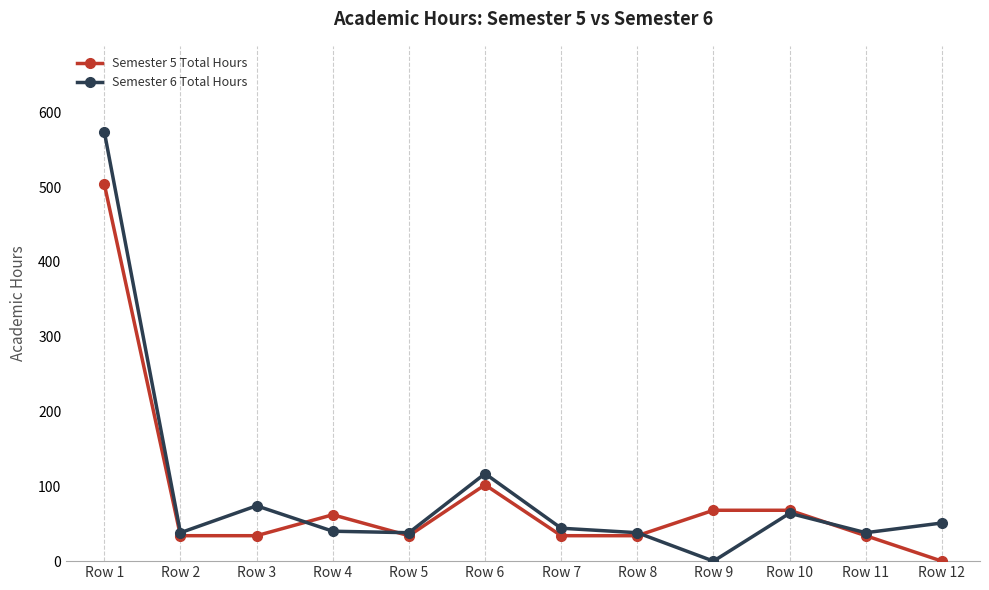

At how many categories does at least one series exceed 448?

1